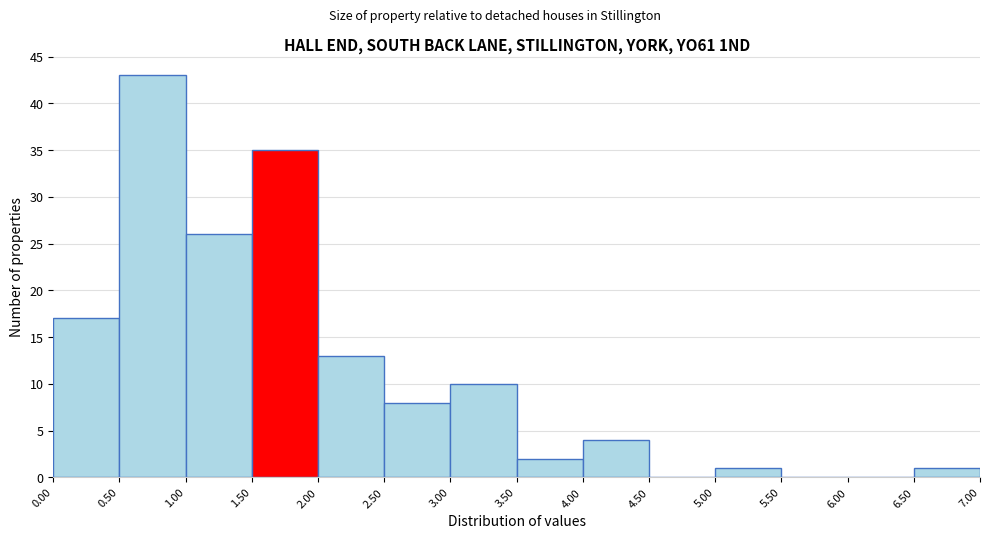

Reading left to right, transcribe this chart: for each bar, give the range it covers on the x-axis and its height. The values are not printed on the chart, so give them approximately, as read against the axis.

0.00 to 0.50: 17
0.50 to 1.00: 43
1.00 to 1.50: 26
1.50 to 2.00: 35
2.00 to 2.50: 13
2.50 to 3.00: 8
3.00 to 3.50: 10
3.50 to 4.00: 2
4.00 to 4.50: 4
4.50 to 5.00: 0
5.00 to 5.50: 1
5.50 to 6.00: 0
6.00 to 6.50: 0
6.50 to 7.00: 1